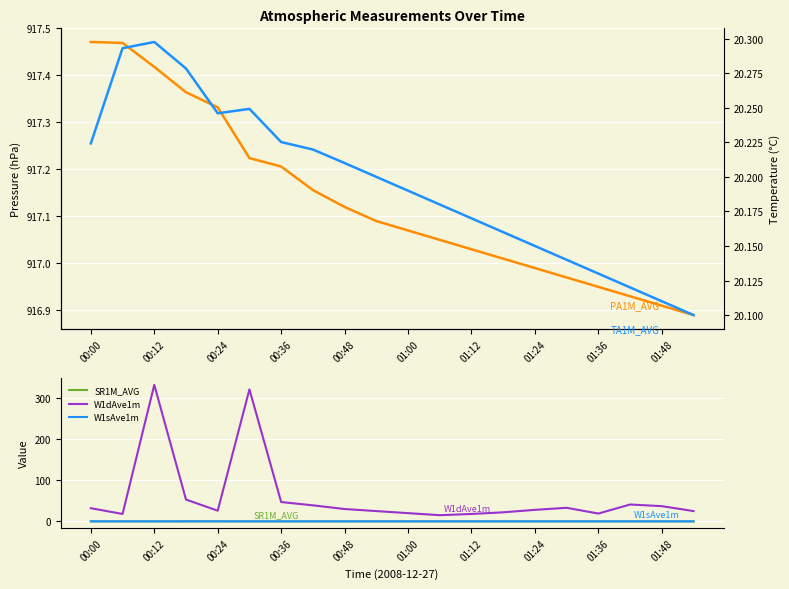

The SR1M_AVG series shows 0.0 at 01:00. True or false?

True